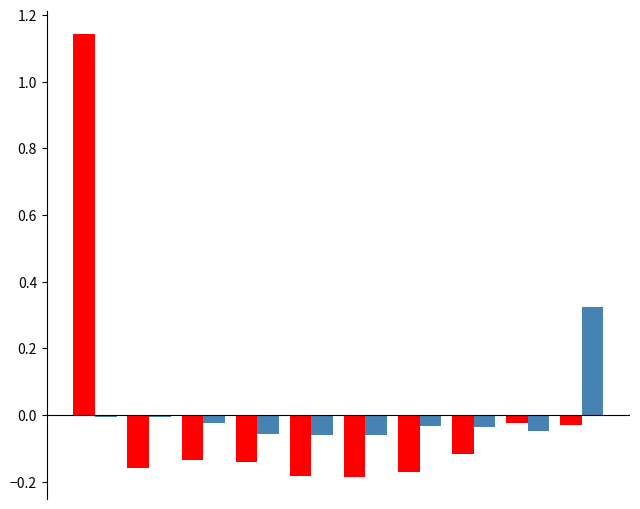

How many categories are shown in the chart?

10